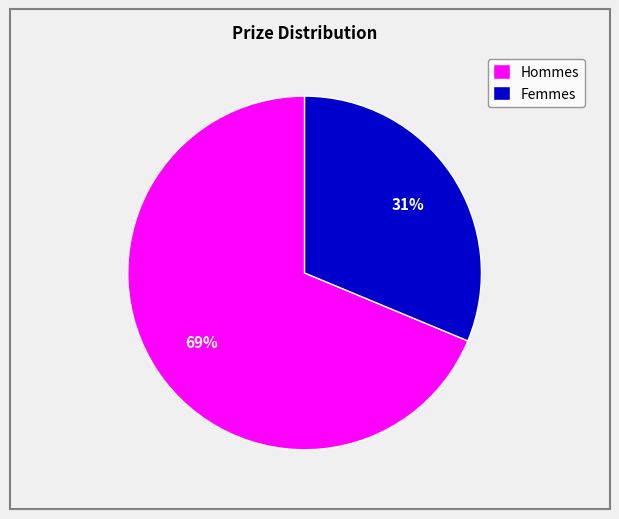

True or false: Femmes accounts for 31% of the total.

True